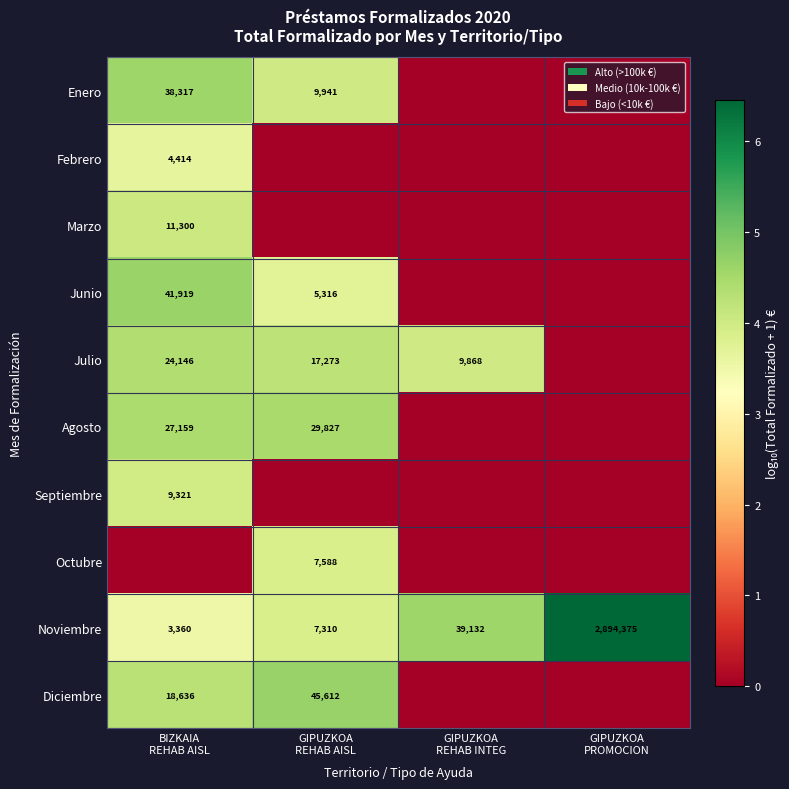

How many values in the Noviembre series are below 39132?

2